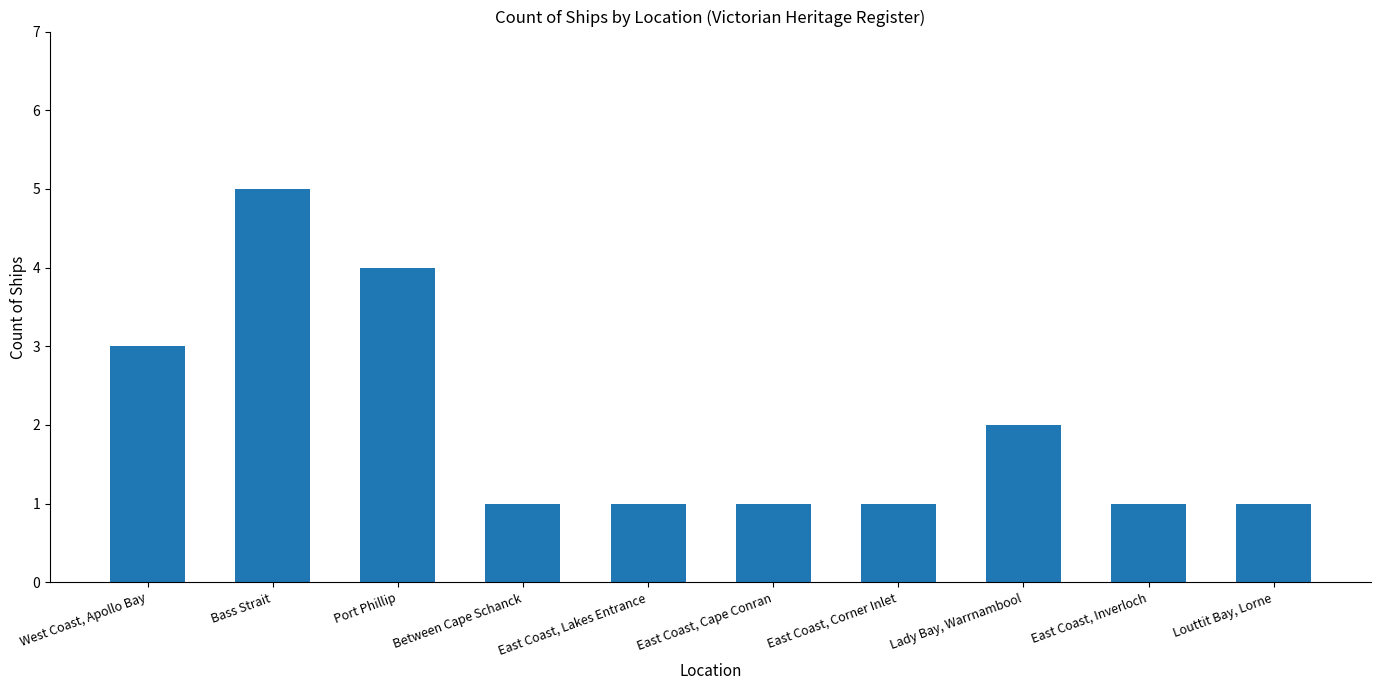

Count the values in the range 1 to 3.

8